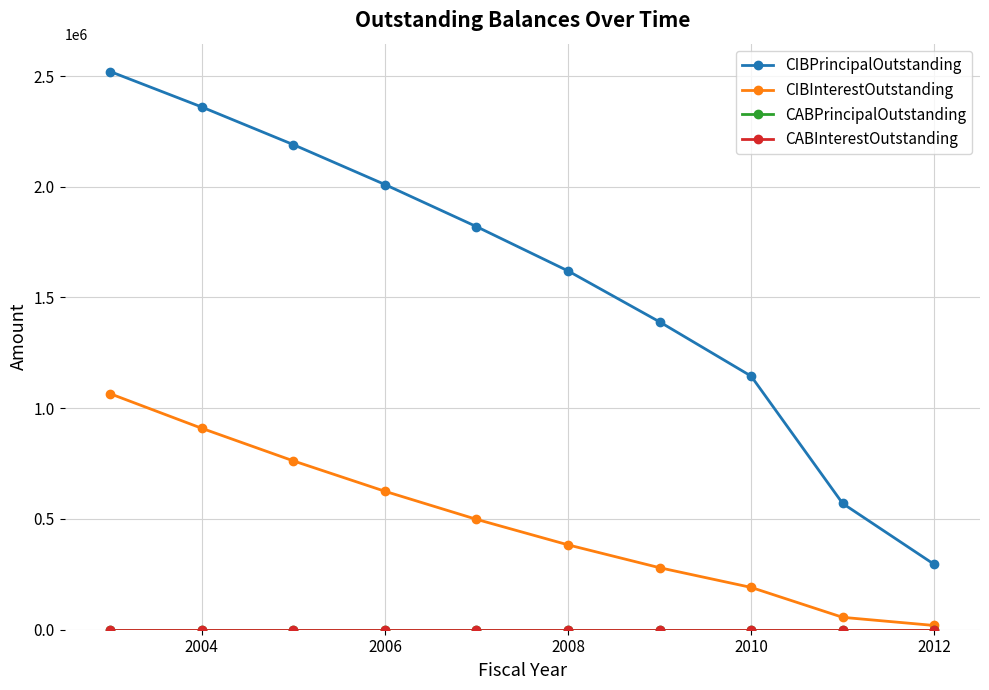

Reading left to right, list all the values displayed in this chart.

CIBPrincipalOutstanding: 2520000.0	2360000.0	2190000.0	2010000.0	1820000.0	1620000.0	1390000.0	1145000.0	570000.0	295000.0
CIBInterestOutstanding: 1065257.5	909275.0	762252.5	625005.0	498377.5	383150.0	279947.5	191005.0	55950.0	19175.0
CABPrincipalOutstanding: 0.0	0.0	0.0	0.0	0.0	0.0	0.0	0.0	0.0	0.0
CABInterestOutstanding: 0.0	0.0	0.0	0.0	0.0	0.0	0.0	0.0	0.0	0.0